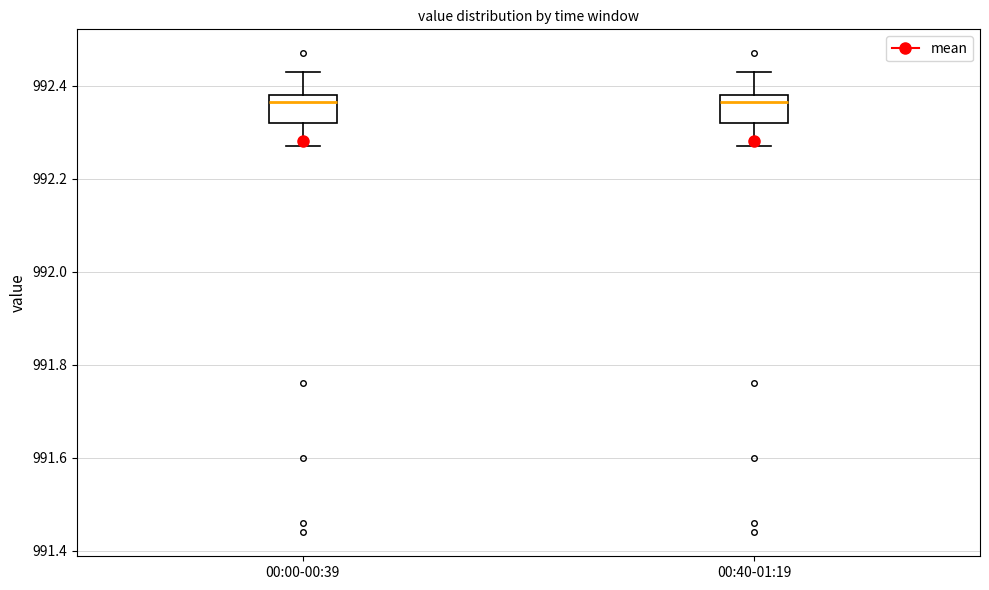

Reading left to right, transcribe this box plot: for each box, give where its median line is, the range the box spans, and where its two whiskers end, as read against the y-axis. The values are not printed on the chart, so give them approximately, as read against the axis.

00:00-00:39: median 992.36, box 992.32 to 992.38, whiskers 992.28 to 992.44
00:40-01:19: median 992.36, box 992.32 to 992.38, whiskers 992.28 to 992.44